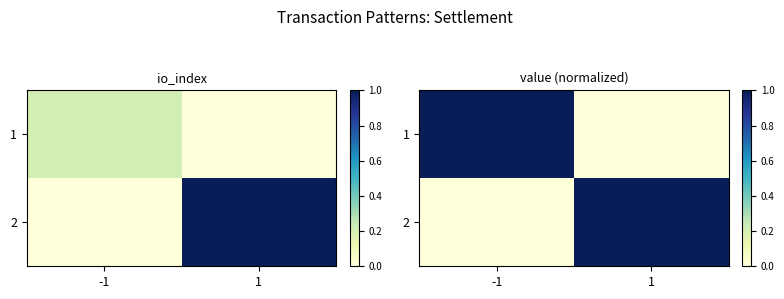

What is the spread (max minus min) of values at -1?

1.0